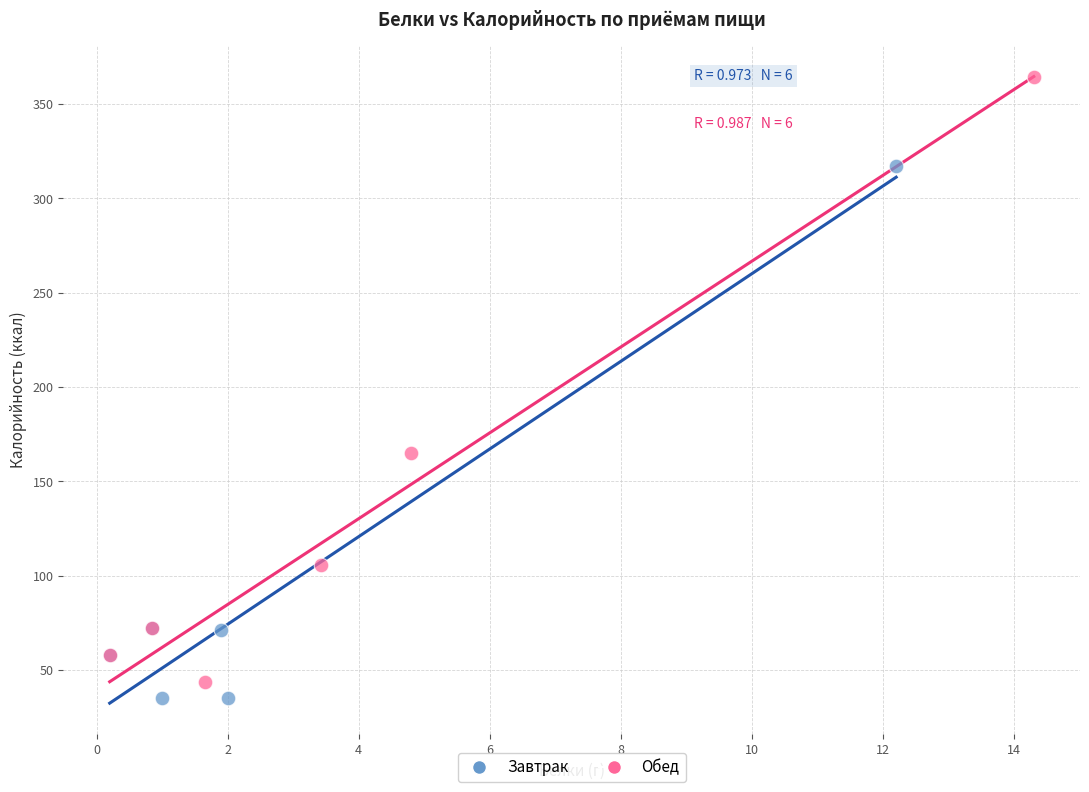

Which series contains the lowest Y value?

Завтрак